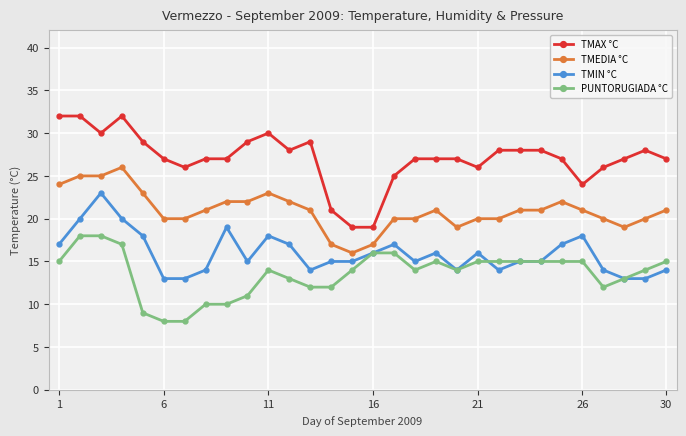

True or false: PUNTORUGIADA °C and TMAX °C intersect in this chart.

False